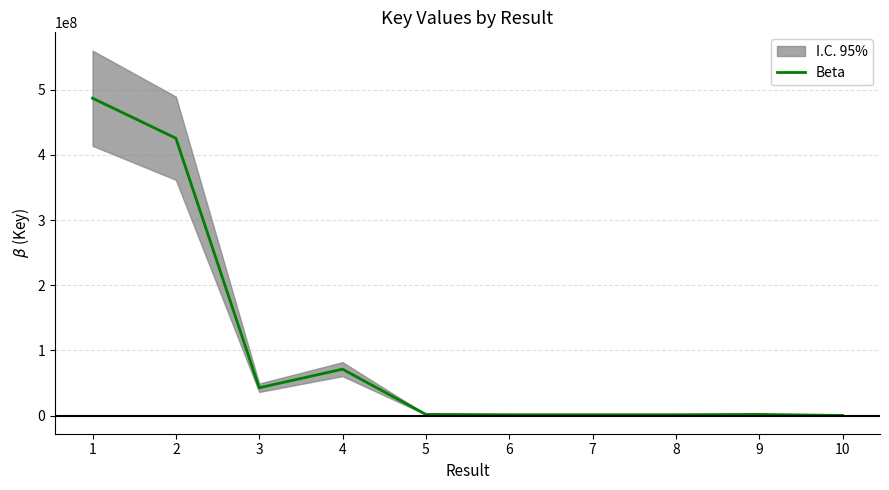

The value at 2 is 711526665. True or false?

False